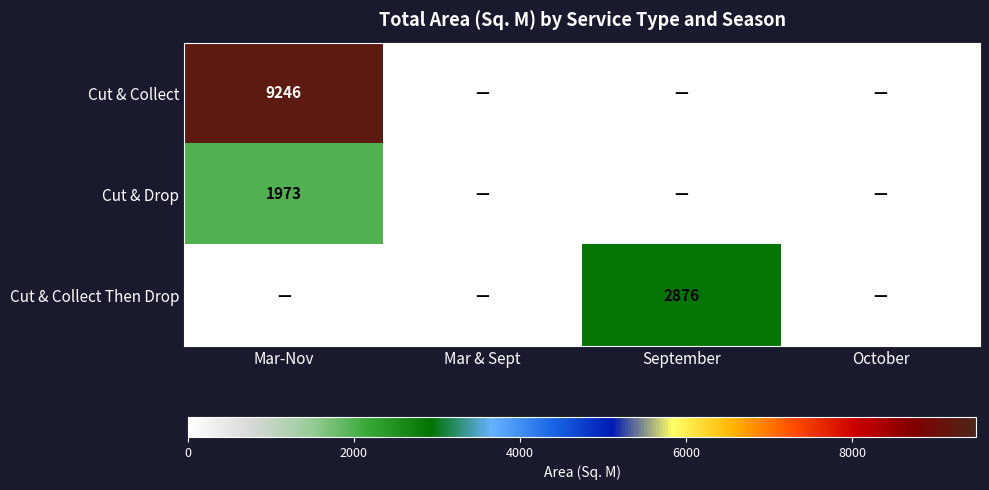

Is it true that Cut & Collect equals 12556 at Mar-Nov?

False